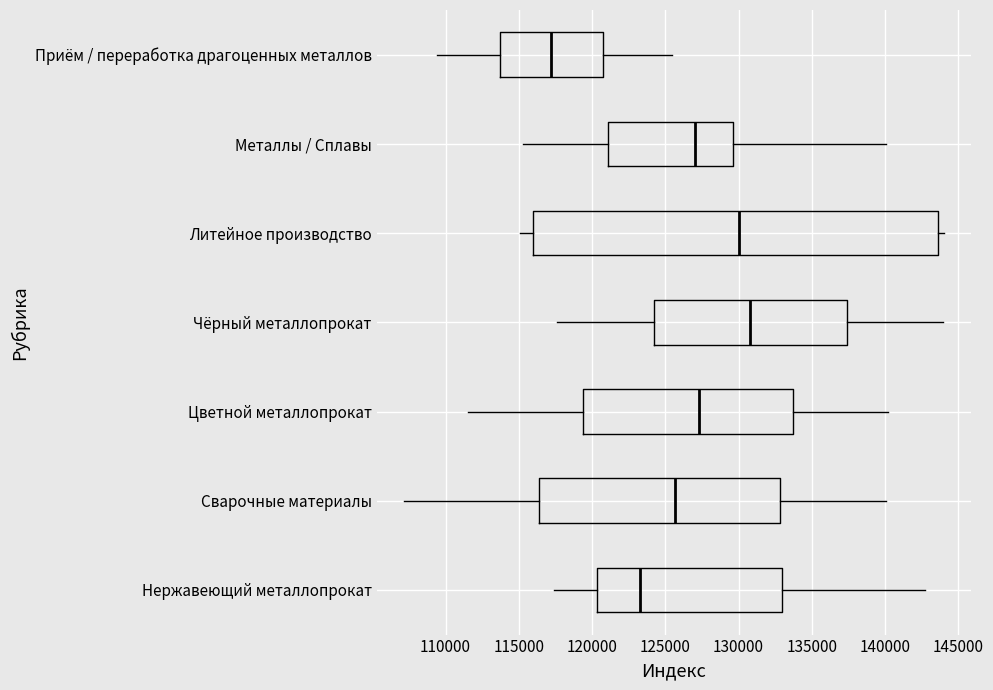

Where is the left edge of the box for Цветной металлопрокат on the x-axis? The values are not printed on the chart, so give them approximately, as read against the axis.

119500